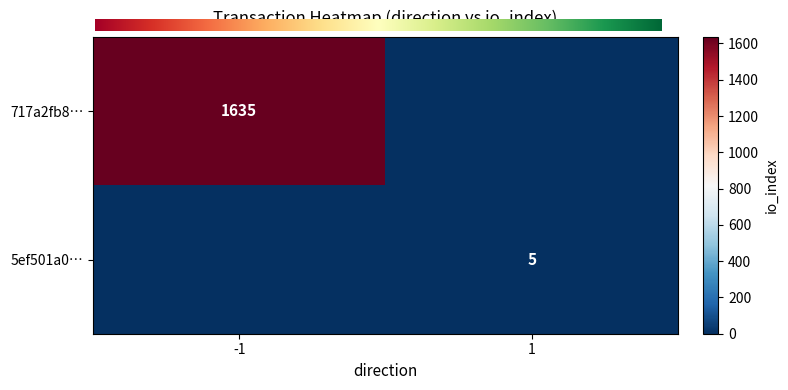

How many data points does each series have?

2